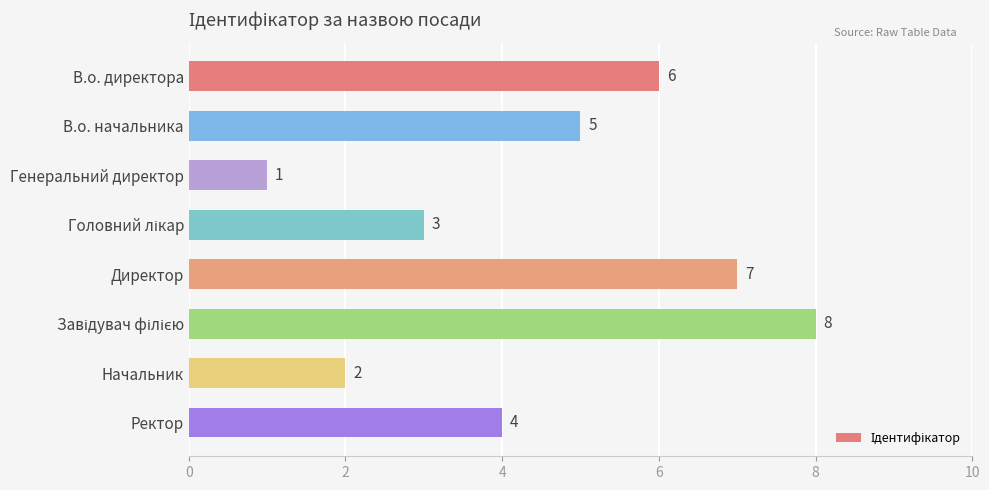

The value at Директор is 10. True or false?

False